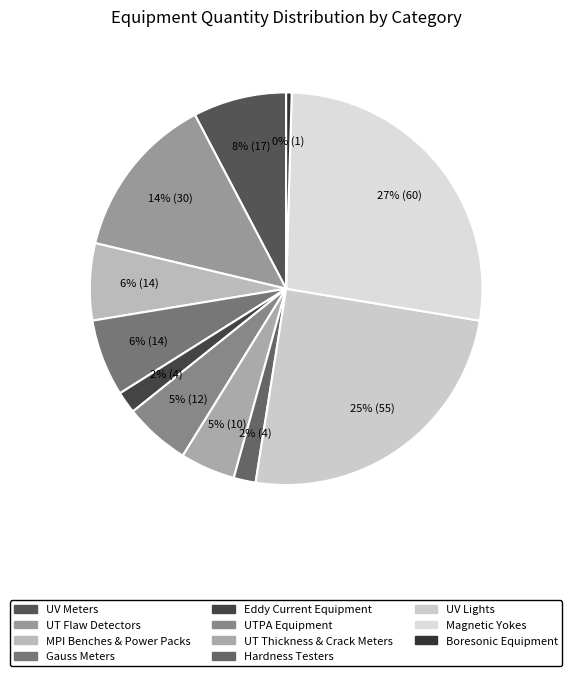

How many segments does this pie chart have?

11